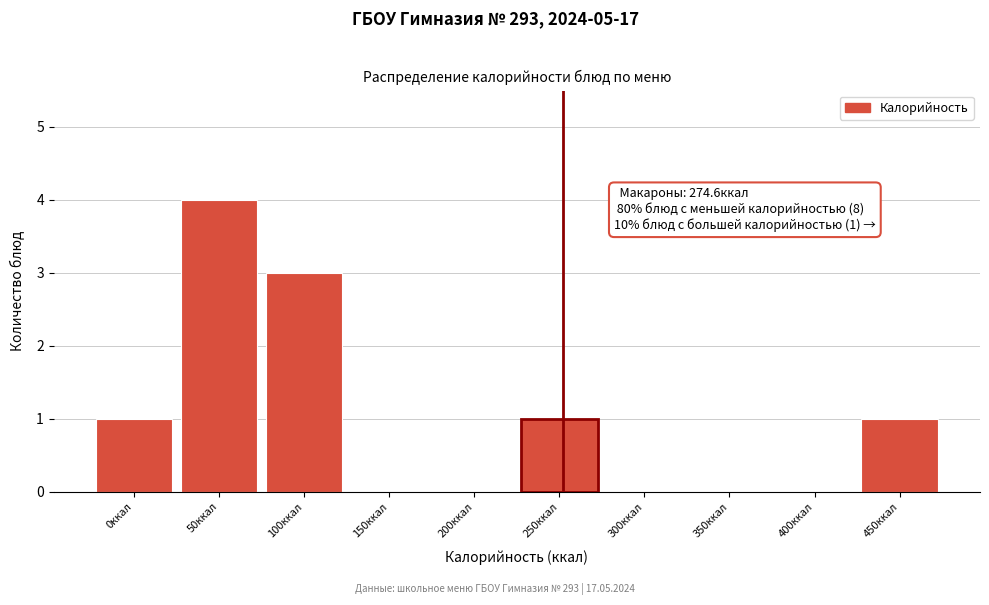

Reading left to right, list all the values displayed in this chart.

0ккал=1	50ккал=4	100ккал=3	150ккал=0	200ккал=0	250ккал=1	300ккал=0	350ккал=0	400ккал=0	450ккал=1